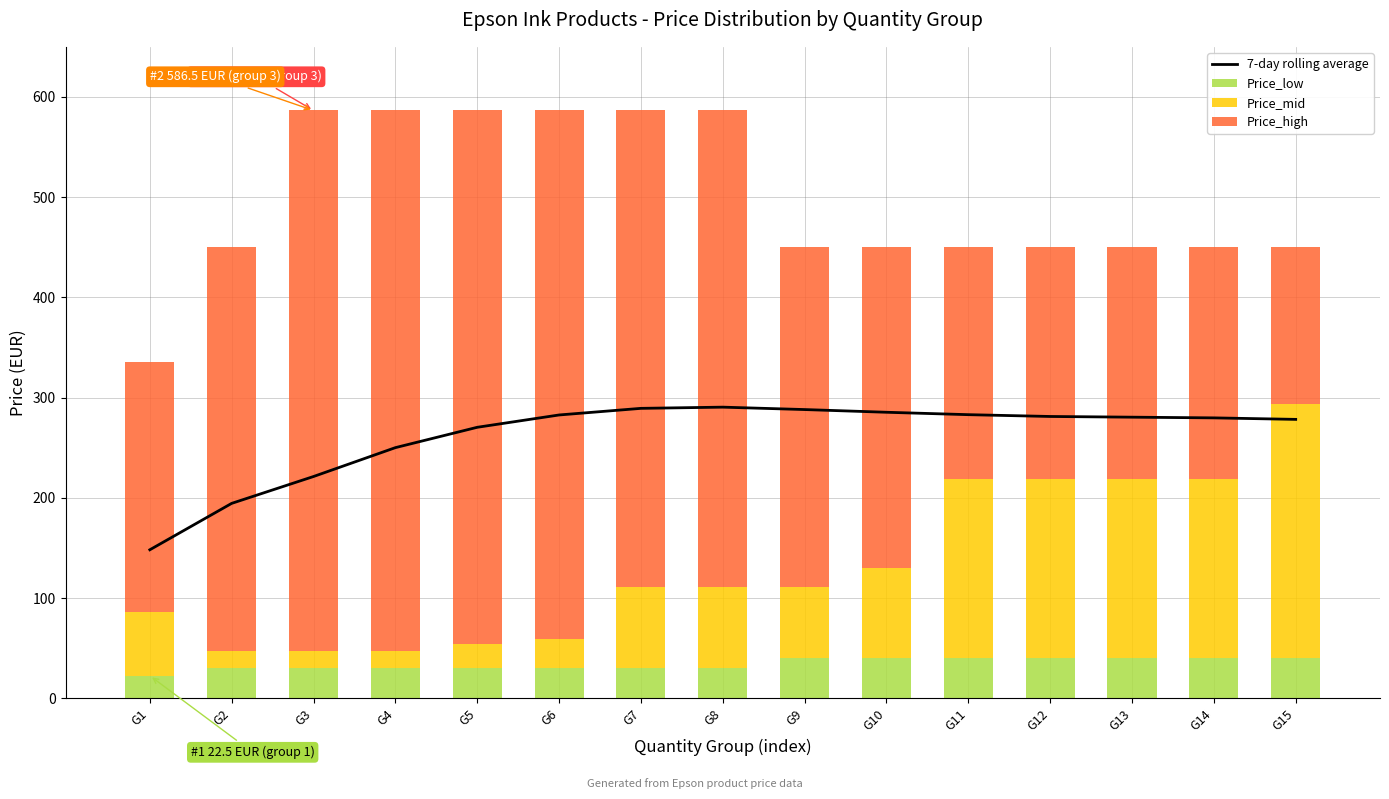

What value does the Price_high series have at G5?

532.6